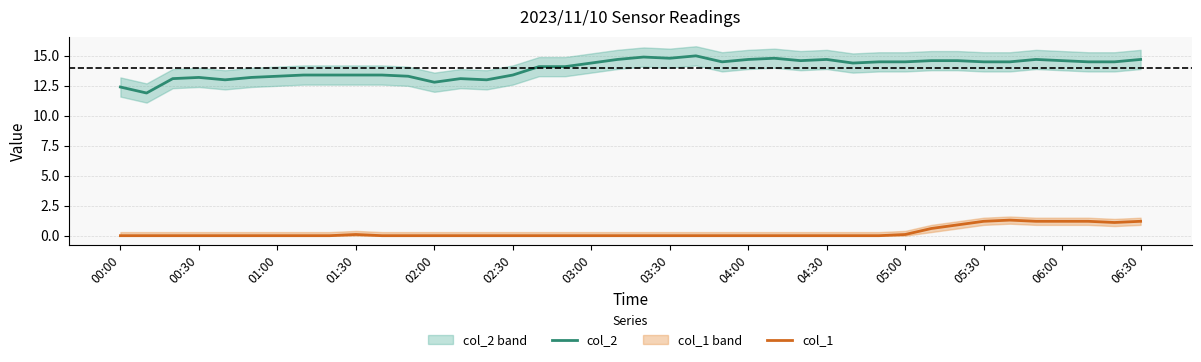

How many series are shown in this chart?

2